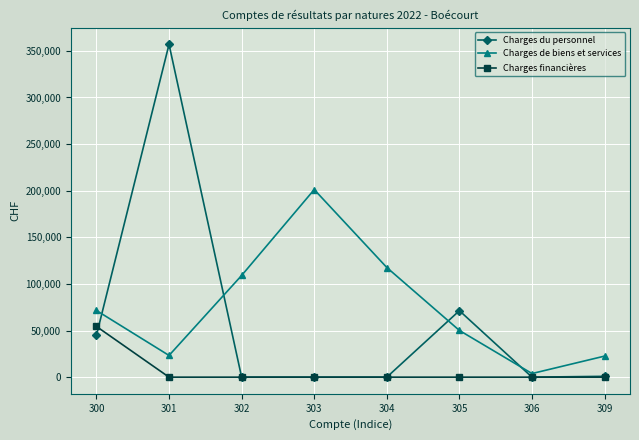

True or false: Charges du personnel and Charges de biens et services intersect in this chart.

True